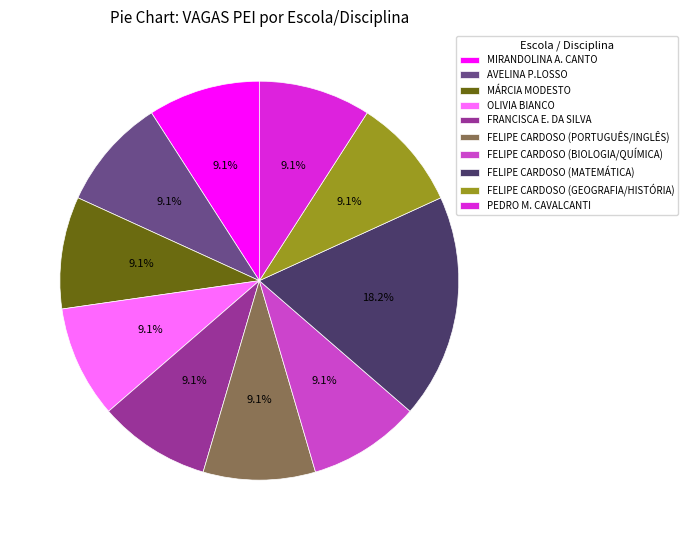

The FRANCISCA E. DA SILVA slice represents 16% of the pie. True or false?

False